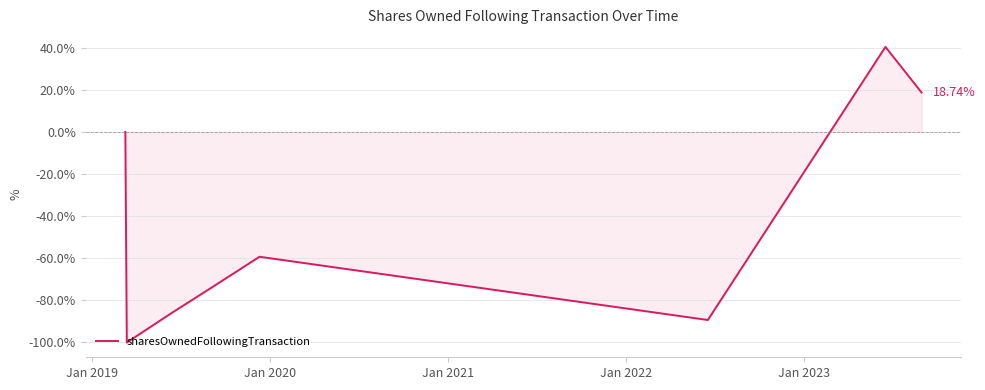

True or false: there are more than 1 points higher than both neighbors.

True